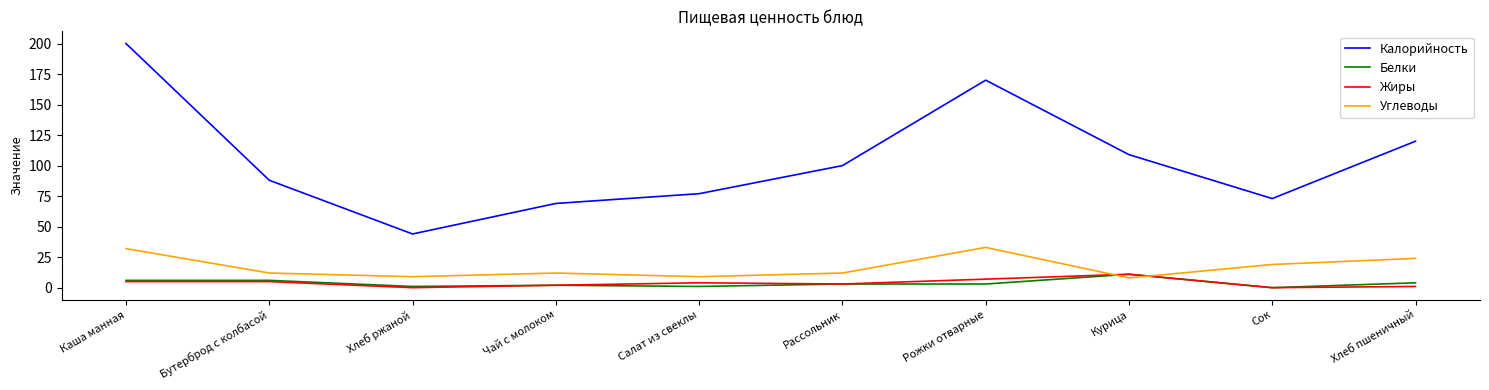

Which series has the largest total across all categories?

Калорийность